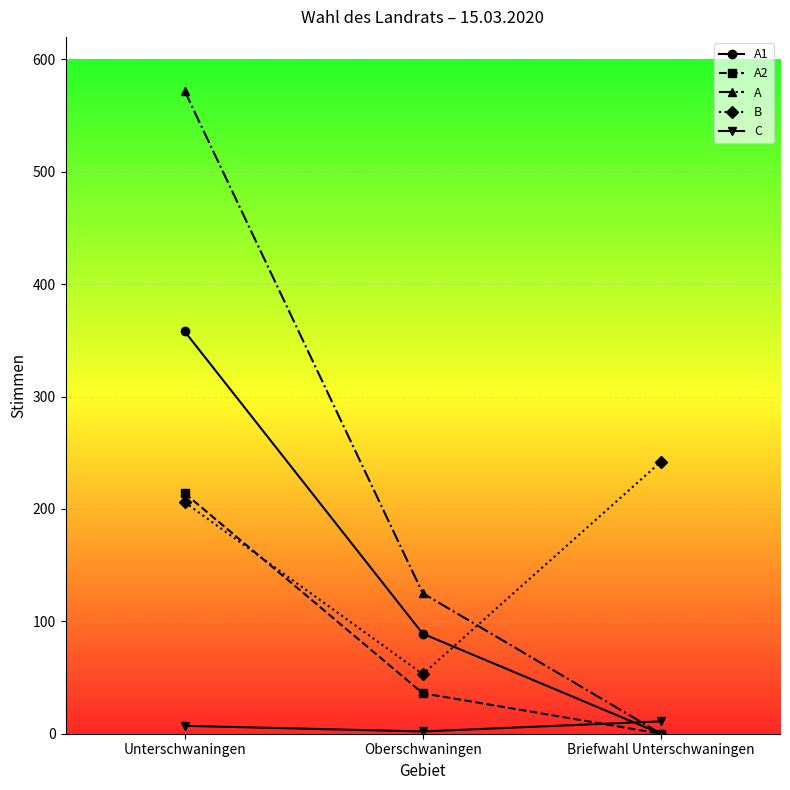

What is the label of the 3rd point from the left?

Briefwahl Unterschwaningen